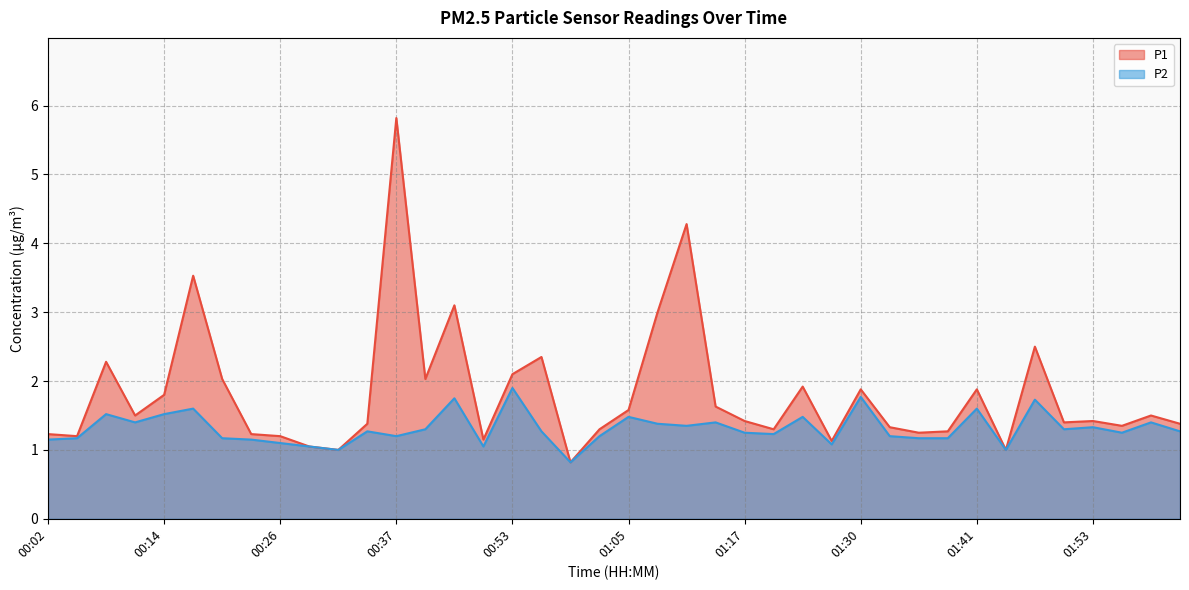

At which category does P2 reach its first local peak?

00:08